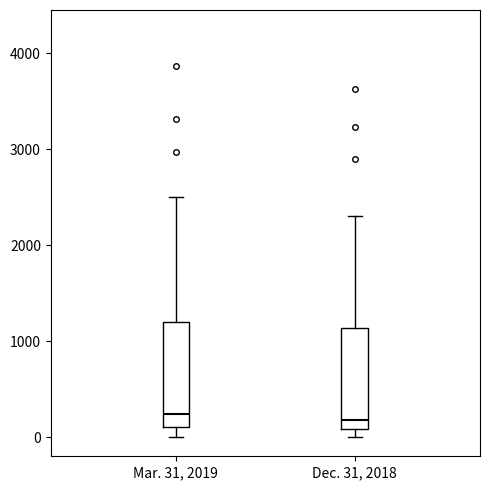

Reading left to right, read every box against the y-axis: the position of its median line, the range the box covers, and the ends of its whiskers. The values are not printed on the chart, so give them approximately, as read against the axis.

Mar. 31, 2019: median 200, box 100 to 1200, whiskers 0 to 2500
Dec. 31, 2018: median 200, box 100 to 1100, whiskers 0 to 2300